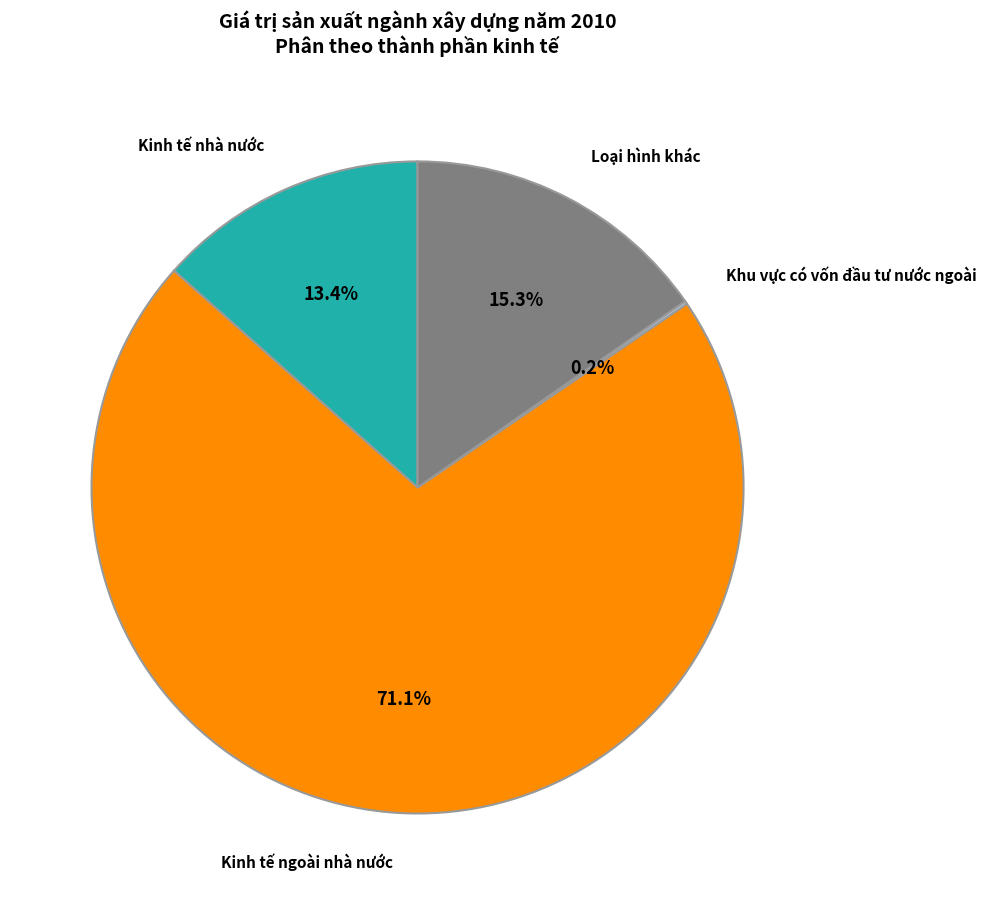

Is there a majority slice in this chart?

Yes